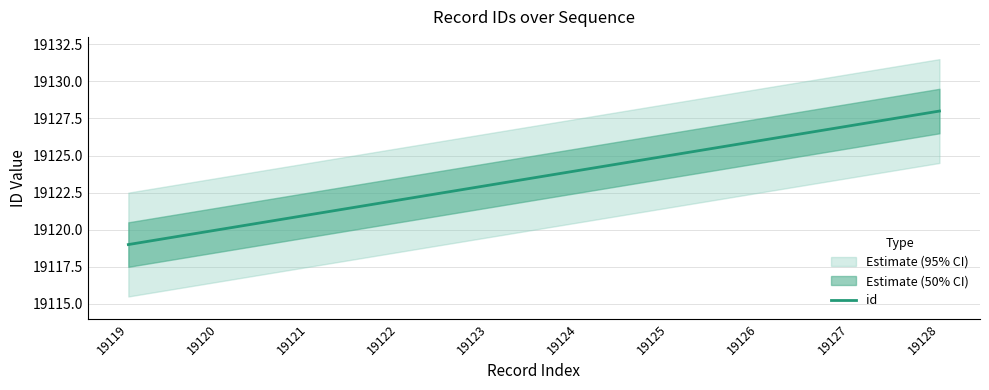

Where does the data first go above 19124?

19125